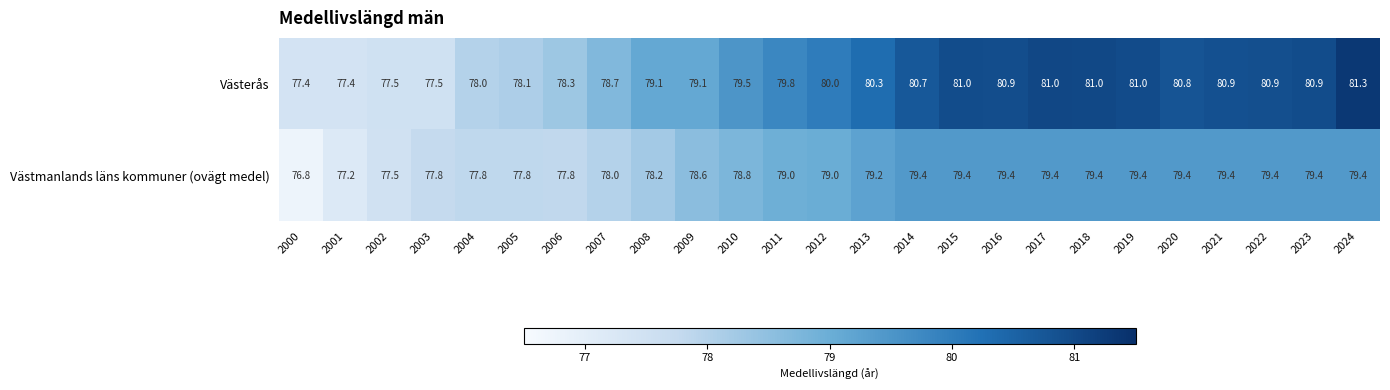

What is the maximum value shown in the chart?

81.3